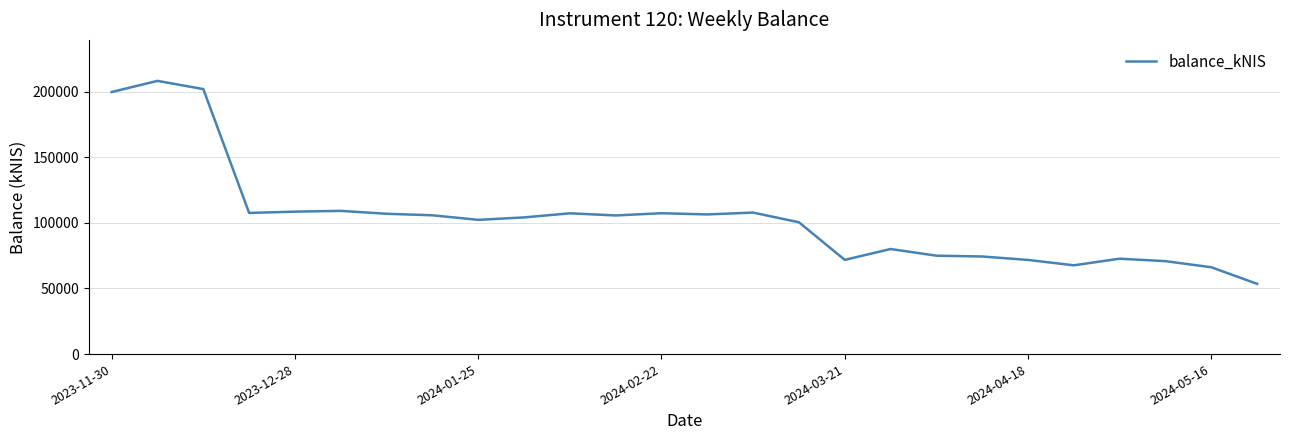

What is the maximum value shown in the chart?

208268.8